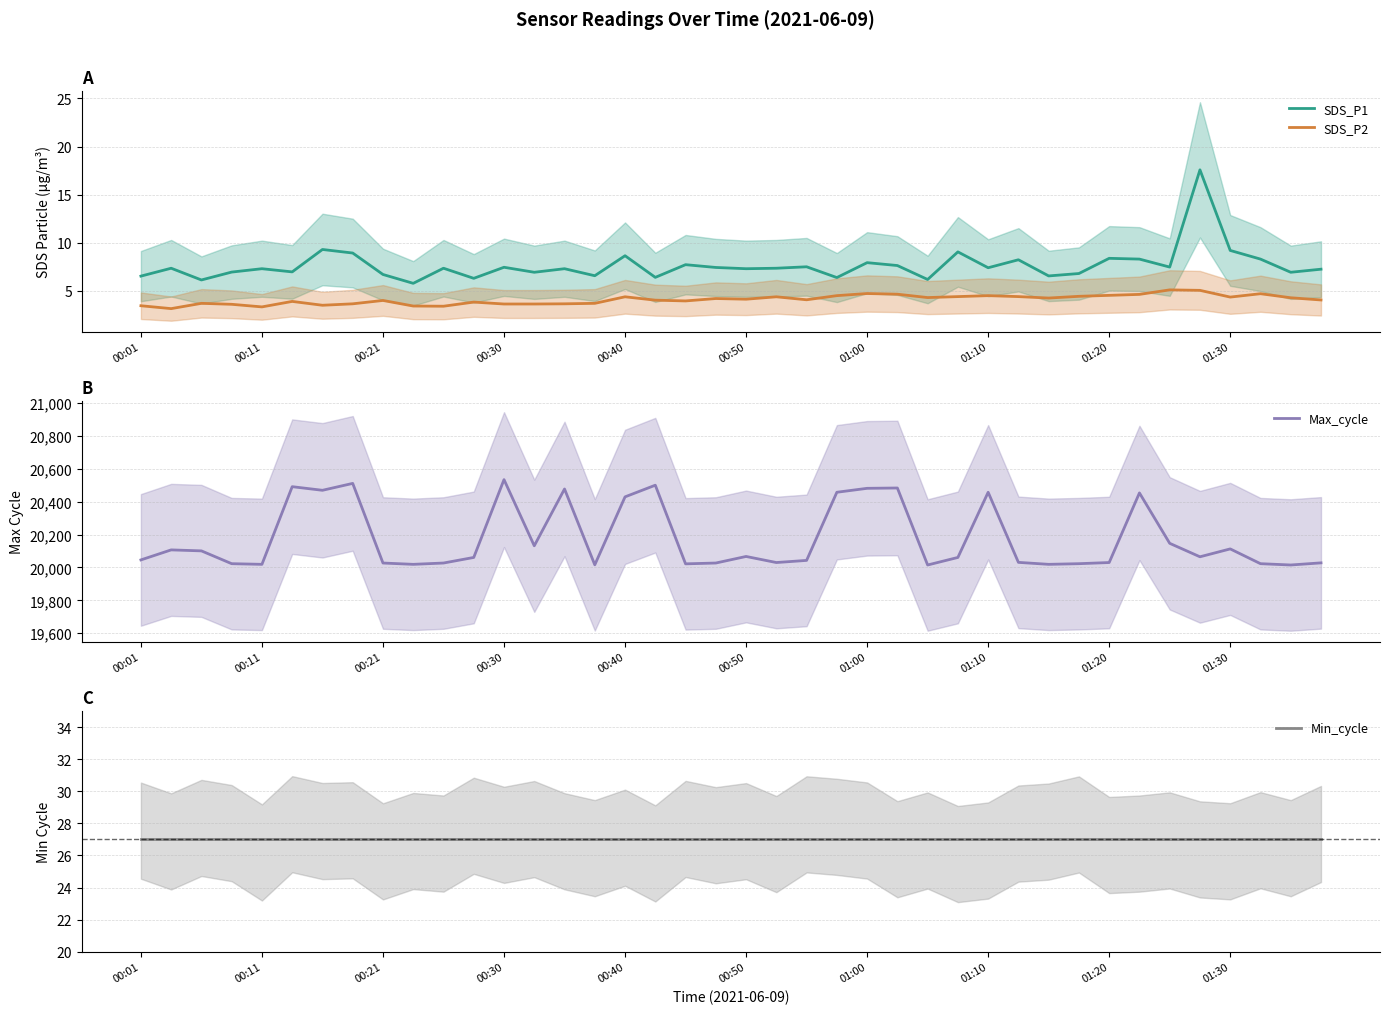

True or false: SDS_P2 and SDS_P1 cross at least once.

False